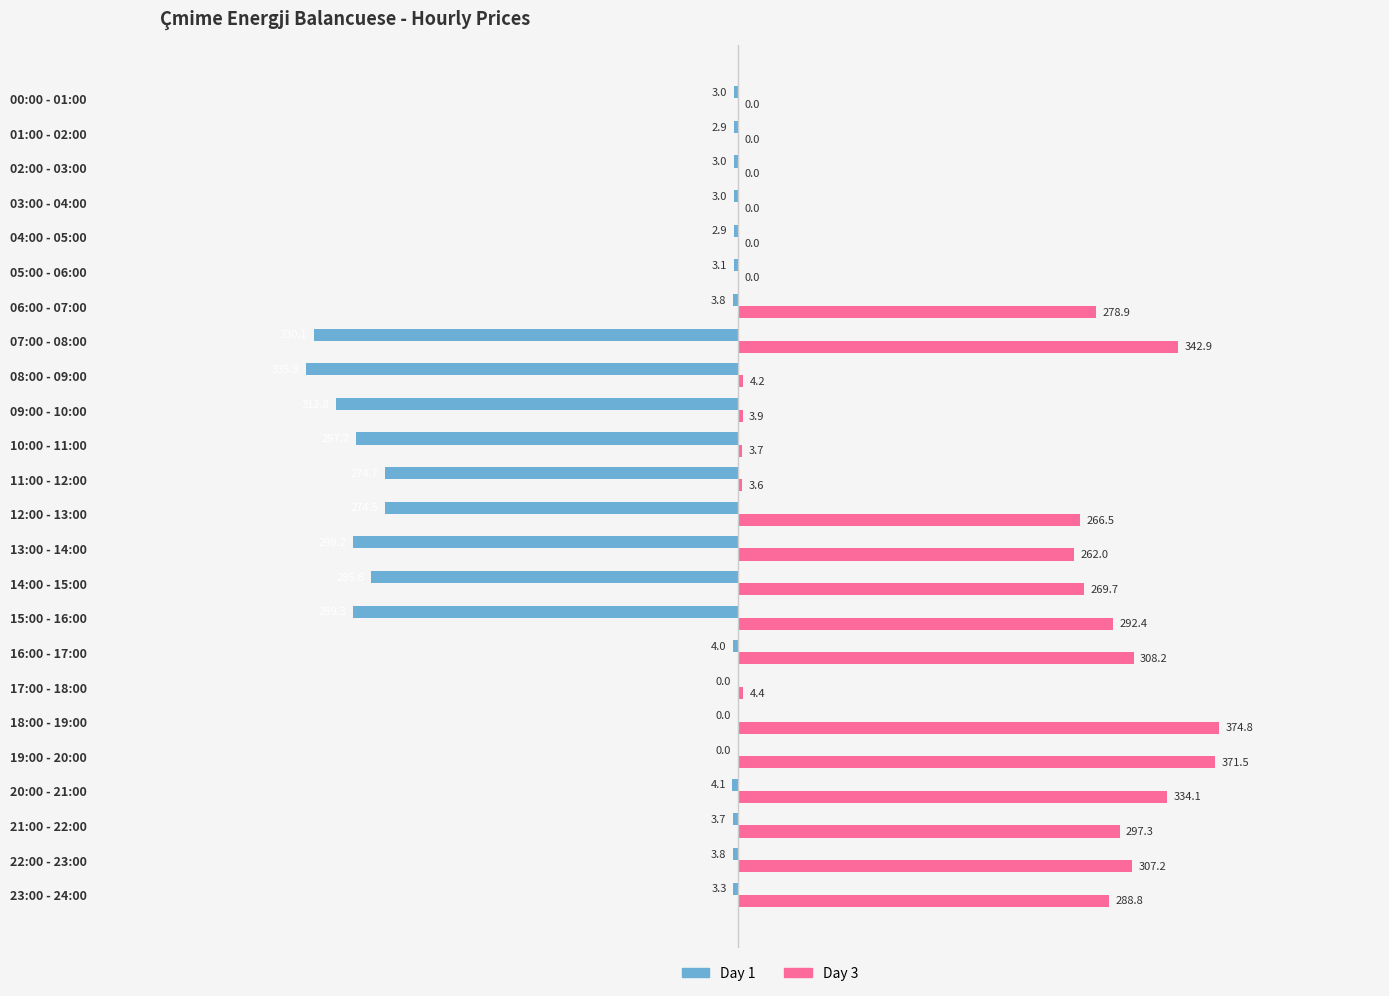

What is the sum of all Day 3 values?

4014.2